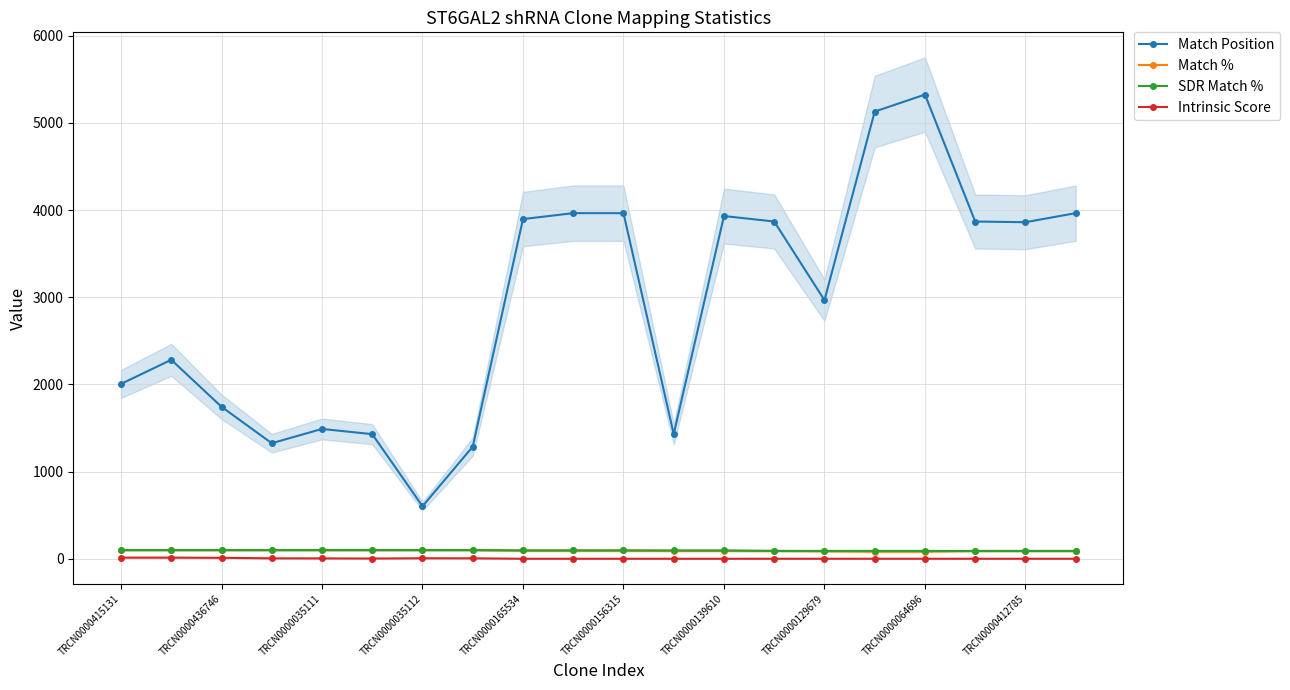

How many values in the Match % series are below 95?

9